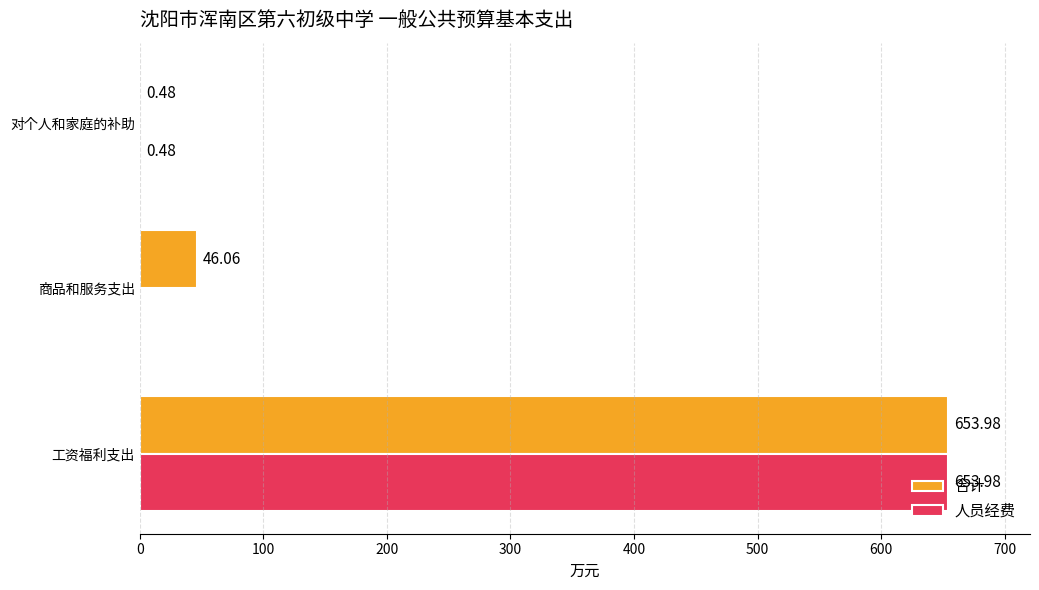

At which category is the sum across all series the highest?

工资福利支出